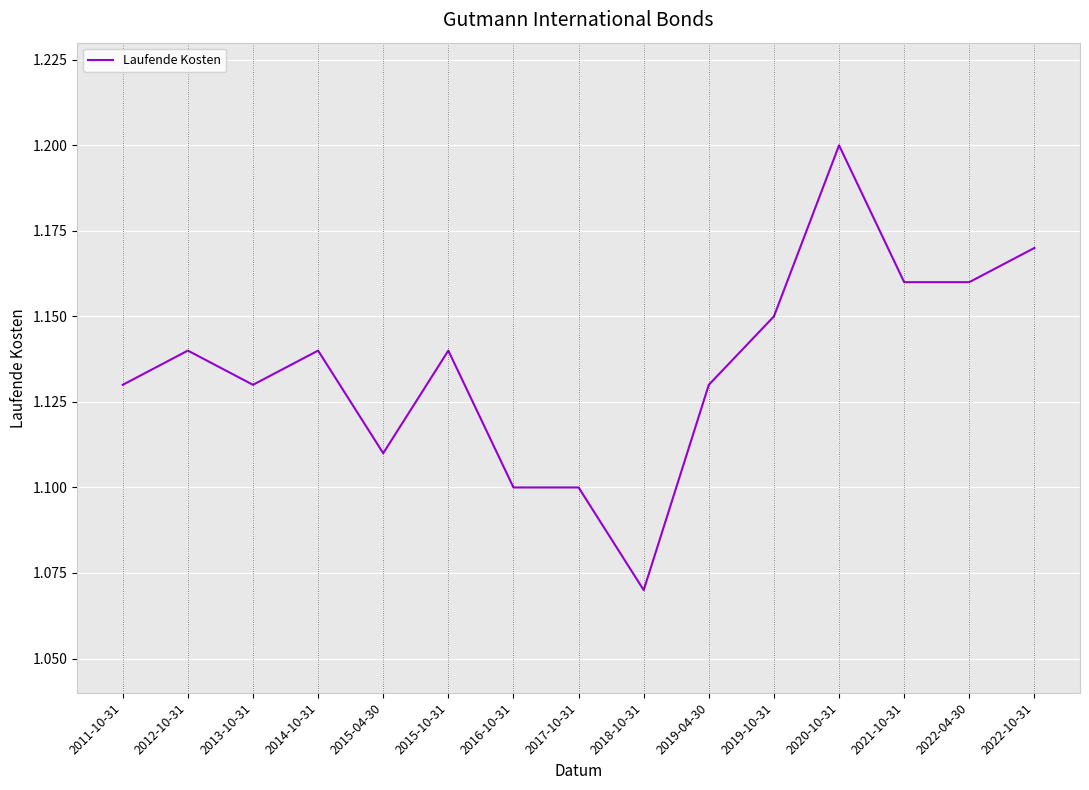

Where is the data nearest to the value 1?

2018-10-31